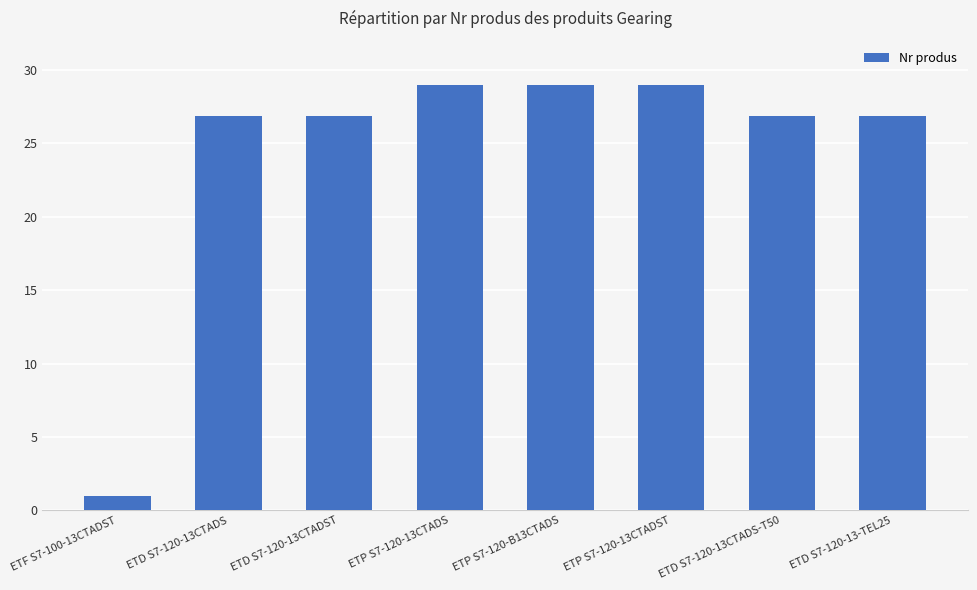

What is the value of the 7th bar from the left?

26.9